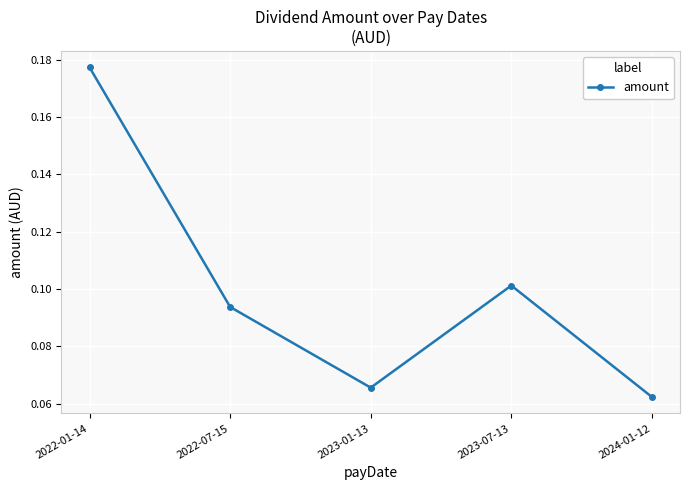

Rank the categories by value from highest to lowest.

2022-01-14, 2023-07-13, 2022-07-15, 2023-01-13, 2024-01-12